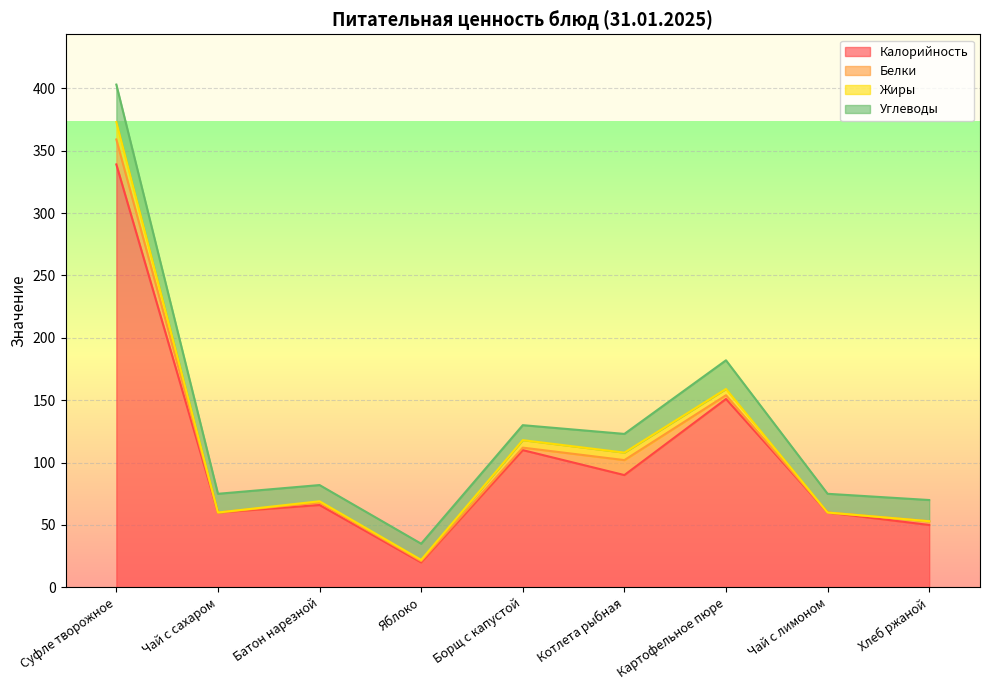

True or false: Белки and Калорийность cross at least once.

False